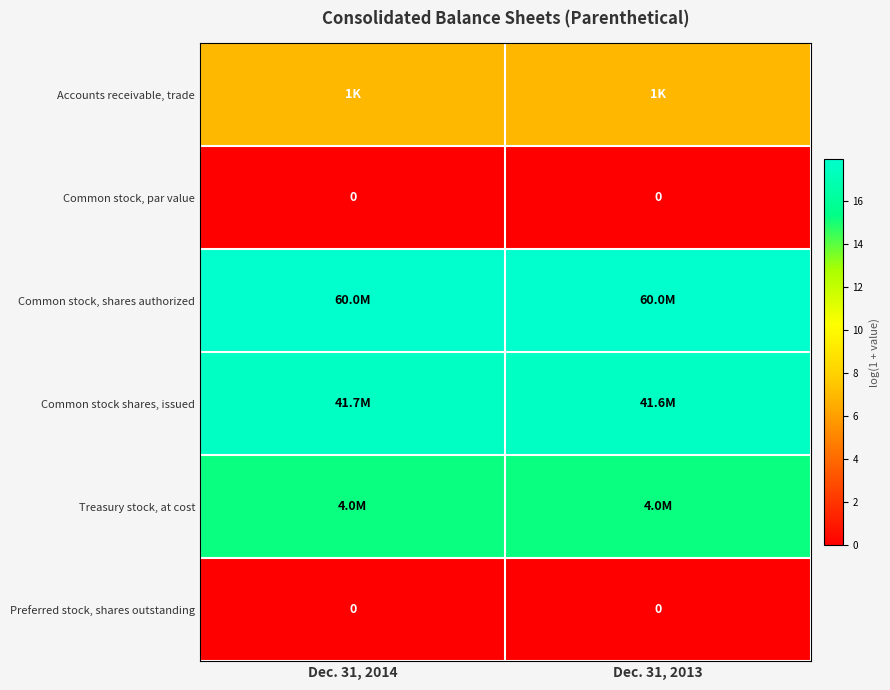

Which has a higher value, Dec. 31, 2013 or Dec. 31, 2014?

Dec. 31, 2014